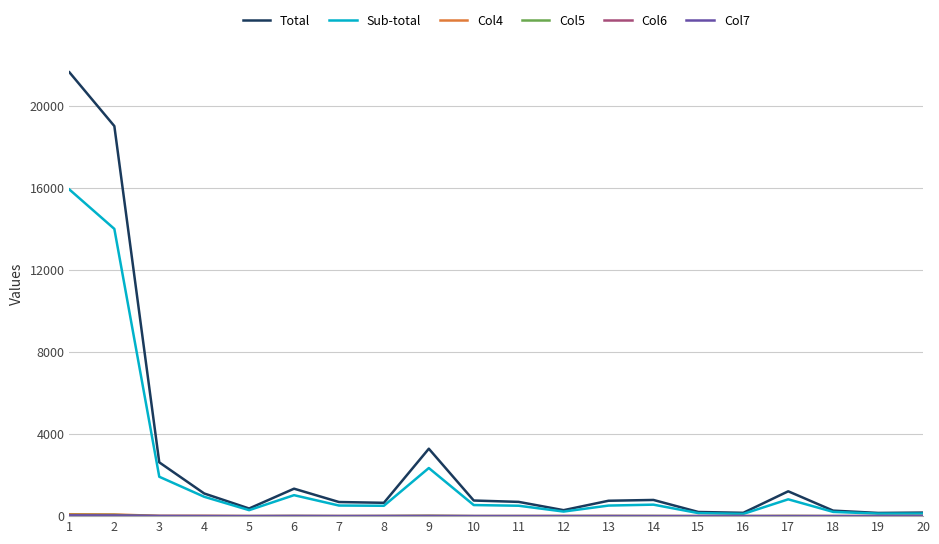

Which series has the widest spread of values?

Total